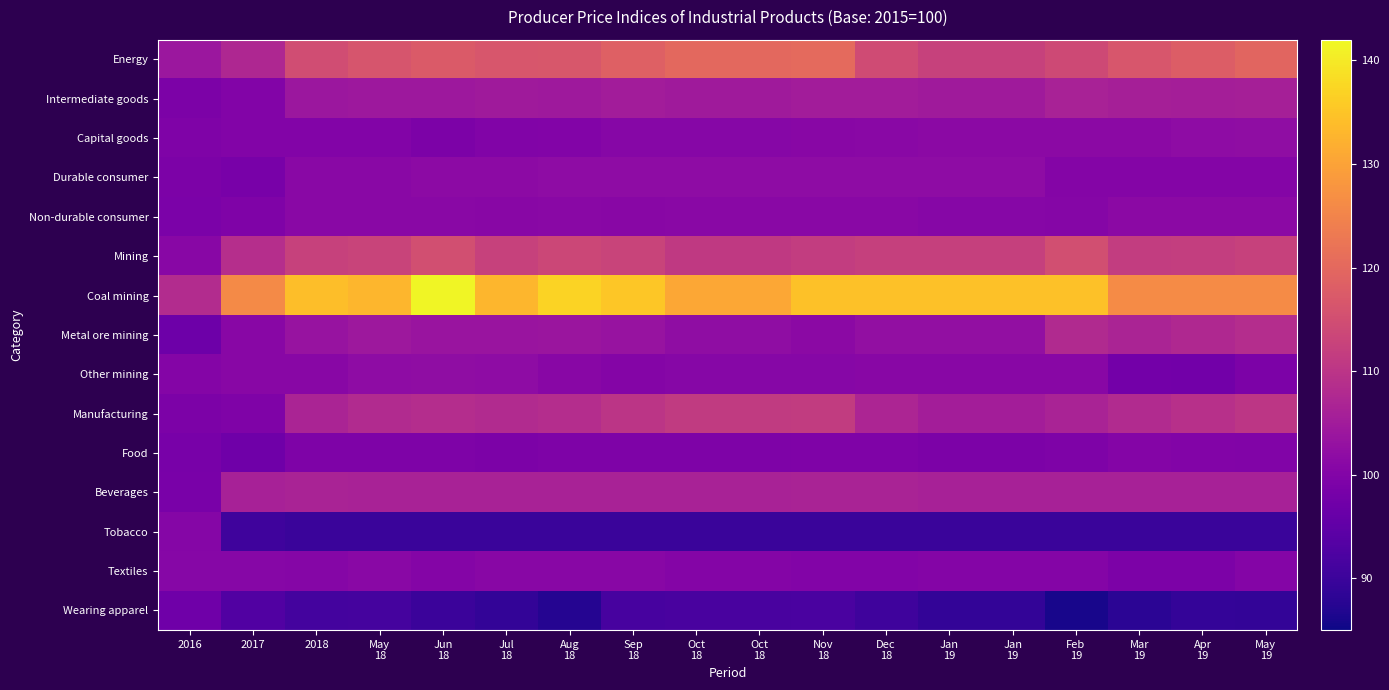

How many distinct data groups are displayed?

15